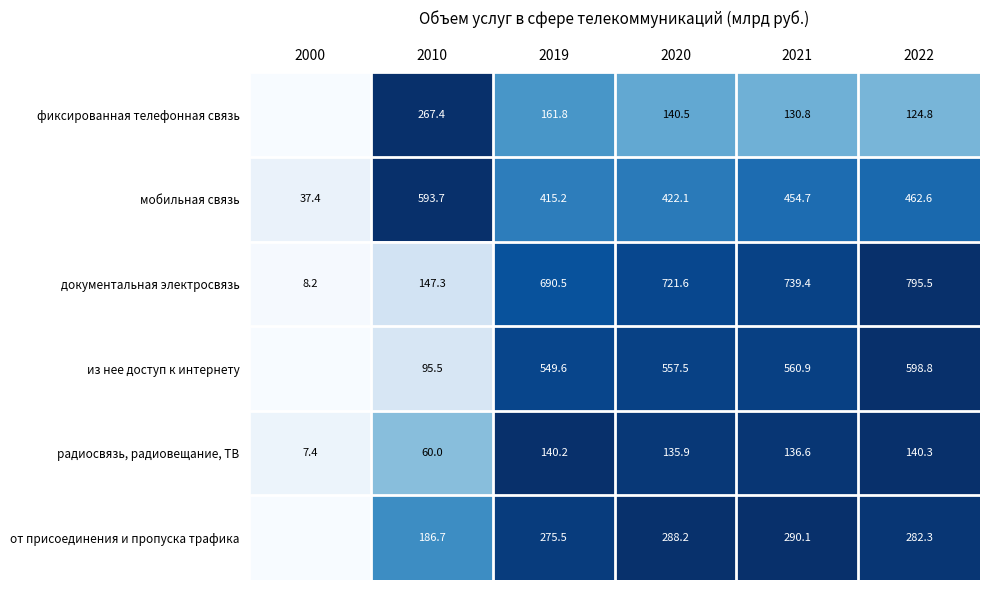

The value of мобильная связь at 2022 is 159.8. True or false?

False